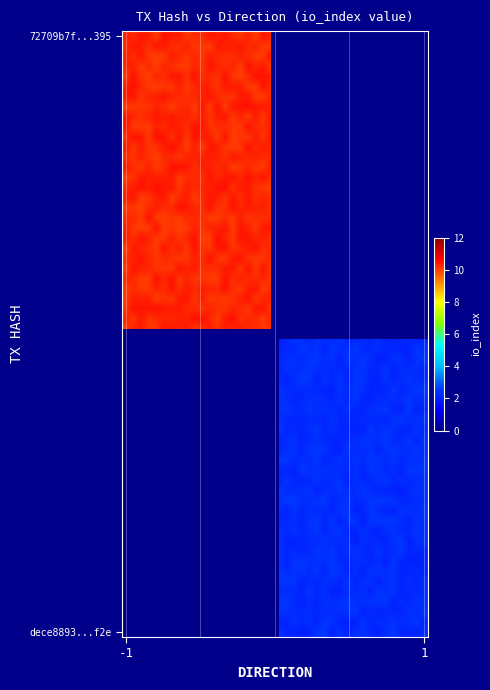

Reading left to right, transcribe all the data shown in this chart.

72709b7f2911700f6b4942abafc1cb92266c395: -1	10
dece88938d4816811f74505fb65eb10b59992f2: 1	2